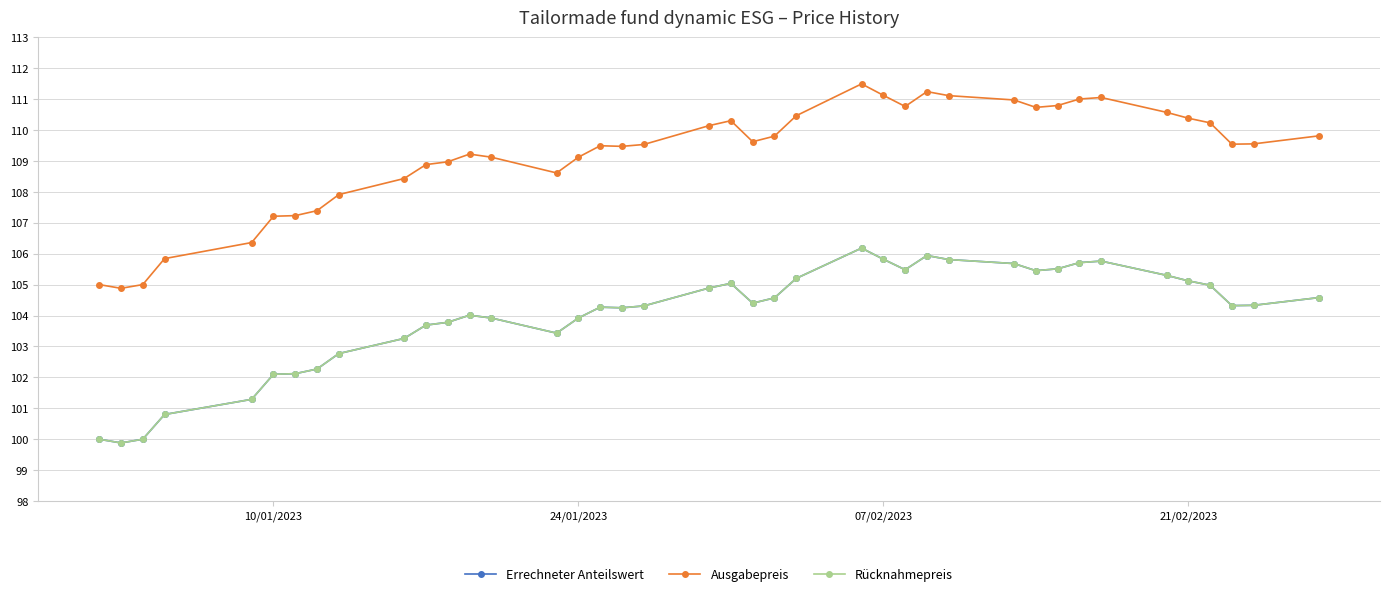

Does the chart have visible grid lines?

Yes